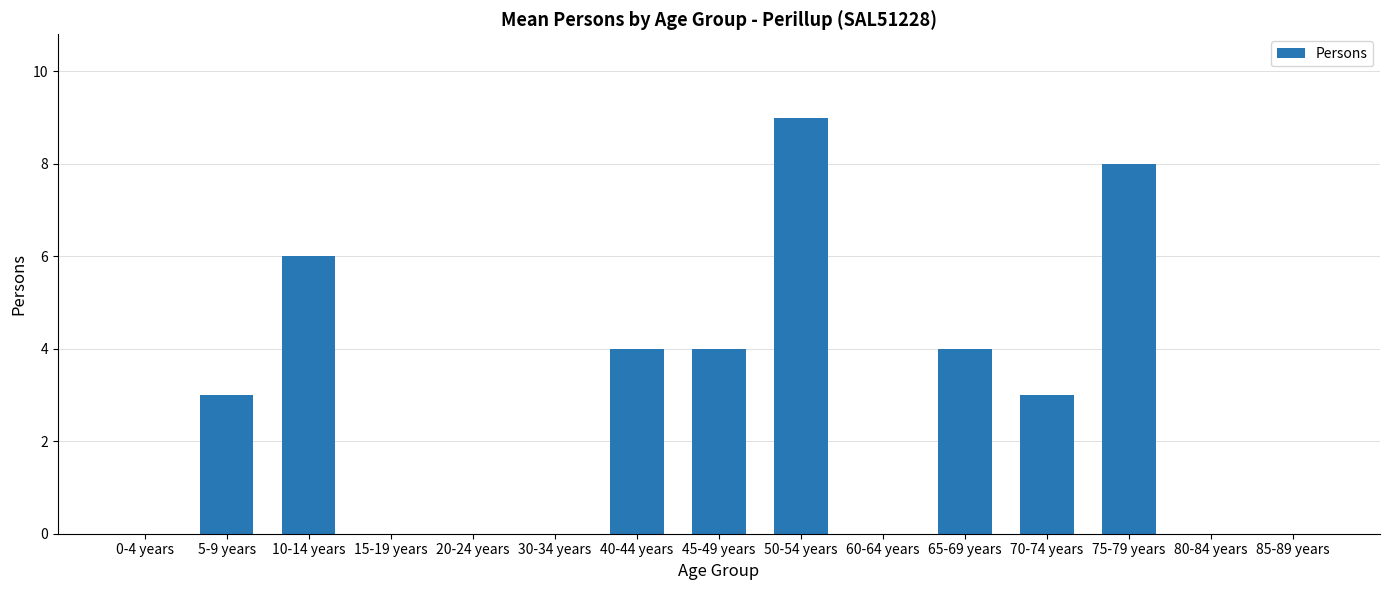

Count the number of categories in the chart.

15